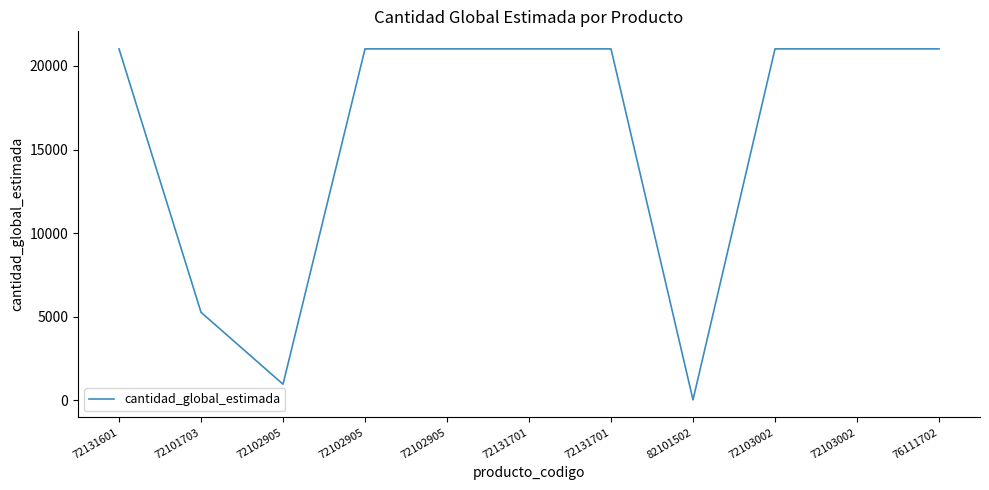

How many lines are shown in the chart?

1